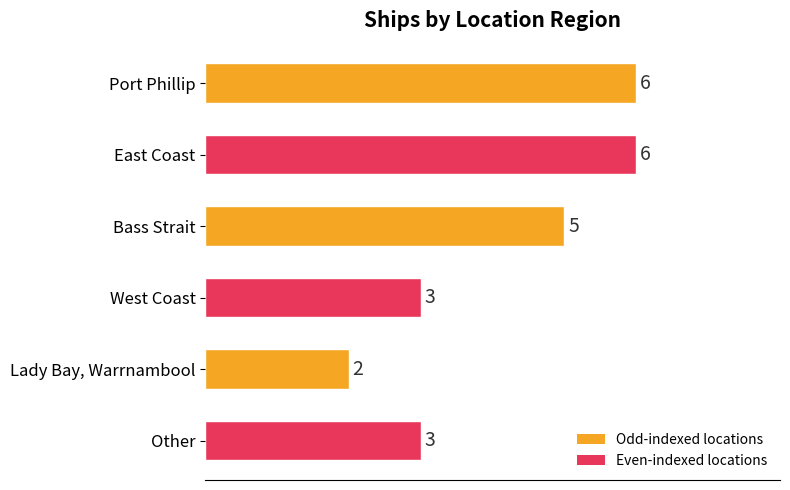

How many categories are shown in the chart?

6